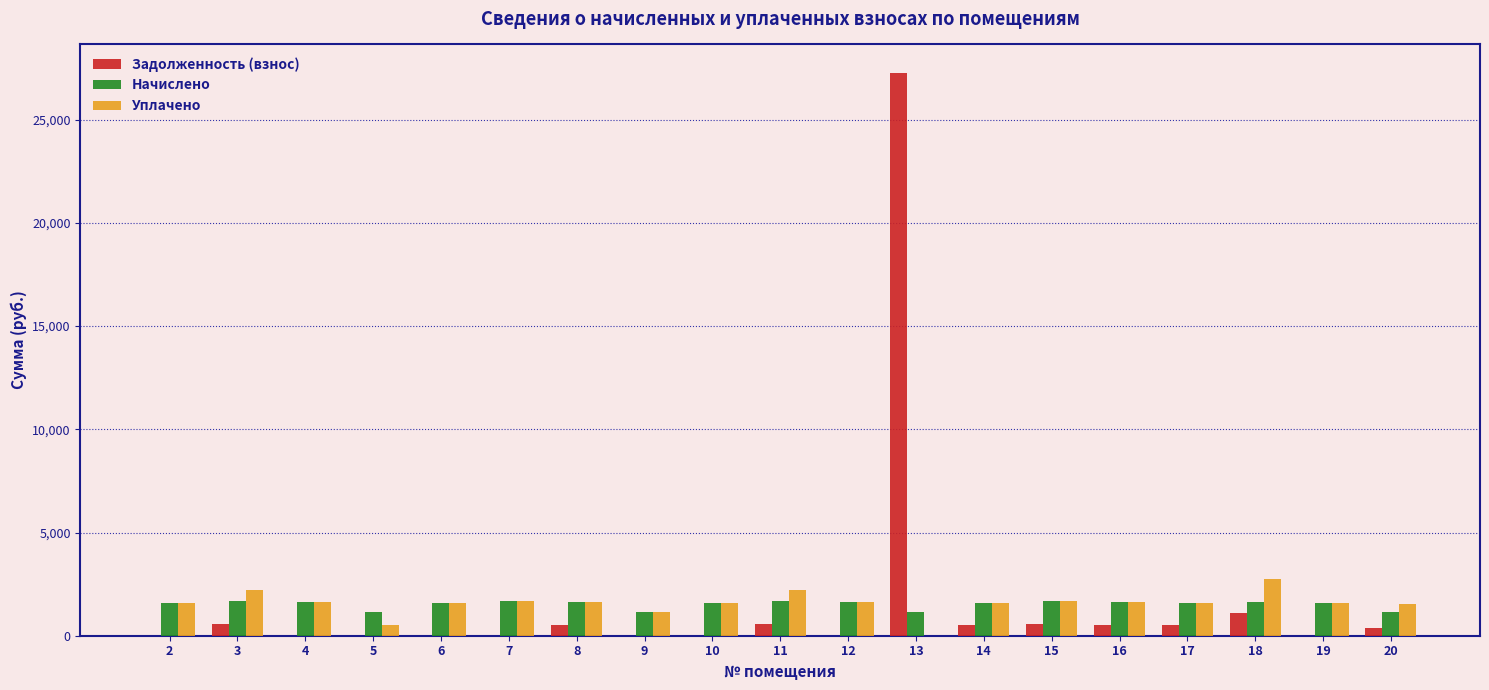

The value of Начислено at 6 is 1589.1. True or false?

True